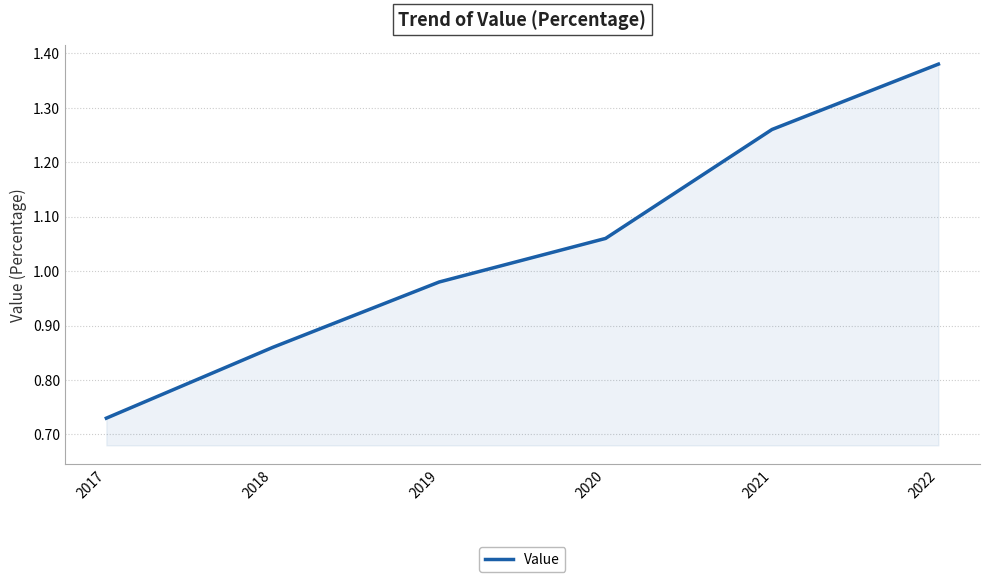

What is the change in value from 2017 to 2018?

+0.1